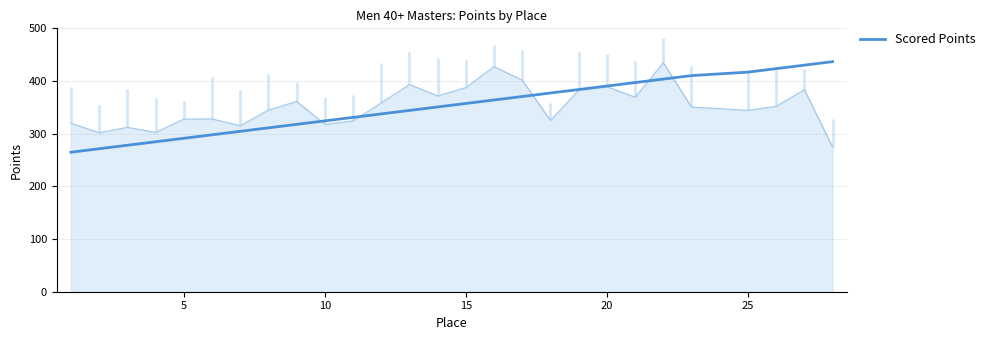

What is the difference between the values at 9 and 15?

39.7